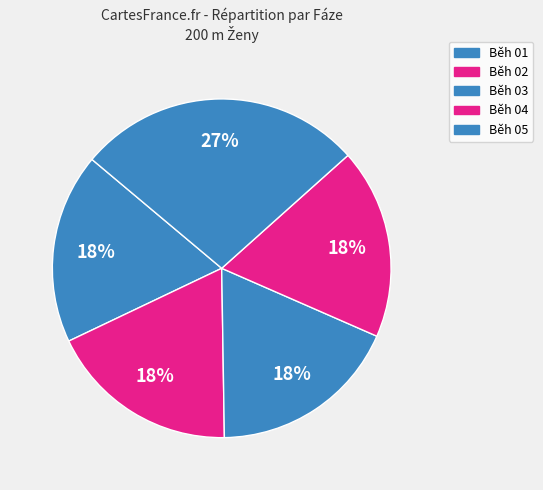

How many segments does this pie chart have?

5